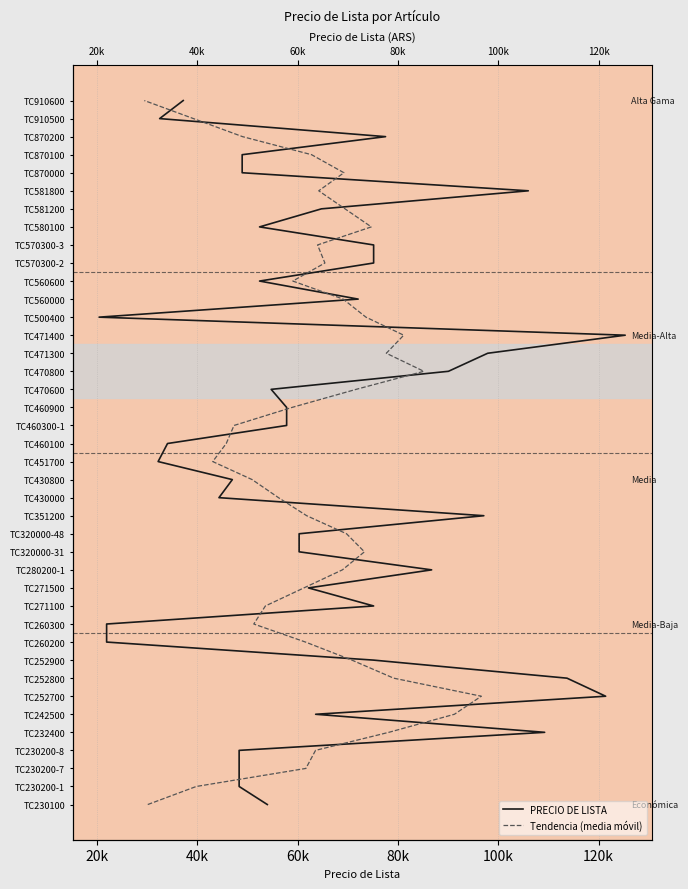

How many lines are shown in the chart?

2